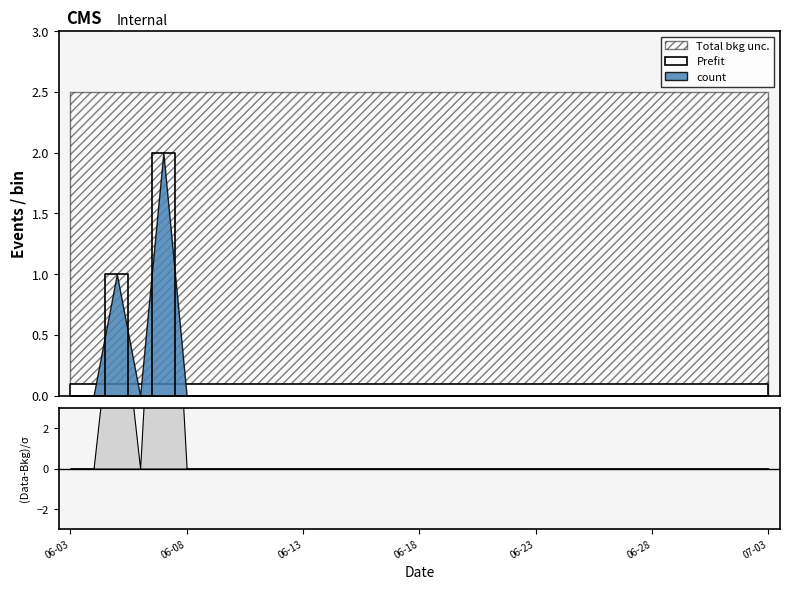

Rank the categories by value from highest to lowest.

2022-06-07, 2022-06-05, 2022-06-03, 2022-06-04, 2022-06-06, 2022-06-08, 2022-06-09, 2022-06-10, 2022-06-11, 2022-06-12, 2022-06-13, 2022-06-14, 2022-06-15, 2022-06-16, 2022-06-17, 2022-06-18, 2022-06-19, 2022-06-20, 2022-06-21, 2022-06-22, 2022-06-23, 2022-06-24, 2022-06-25, 2022-06-26, 2022-06-27, 2022-06-28, 2022-06-29, 2022-06-30, 2022-07-01, 2022-07-02, 2022-07-03